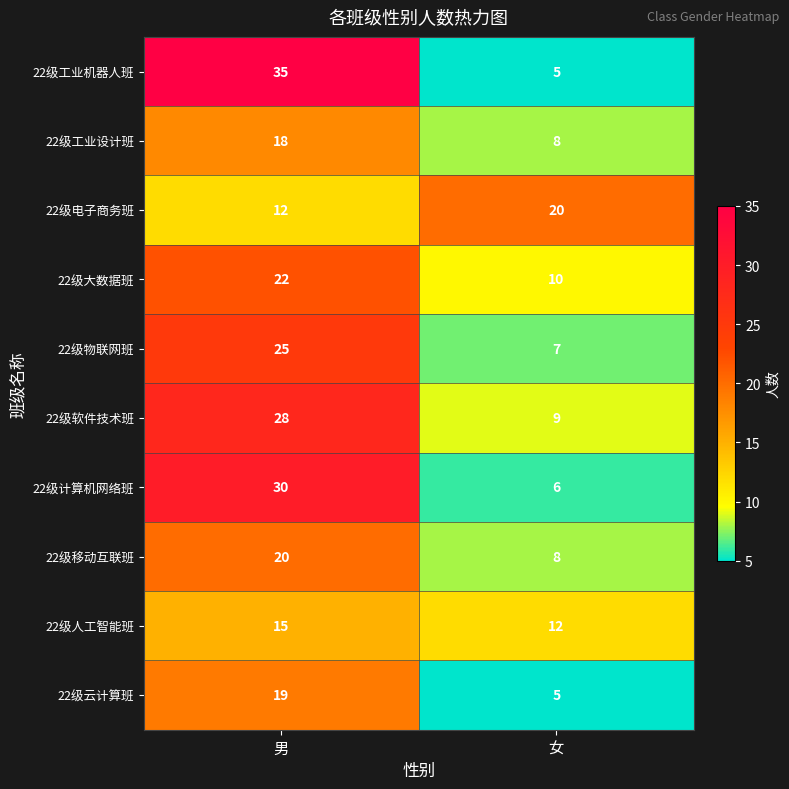

Which series has the widest spread of values?

22级工业机器人班